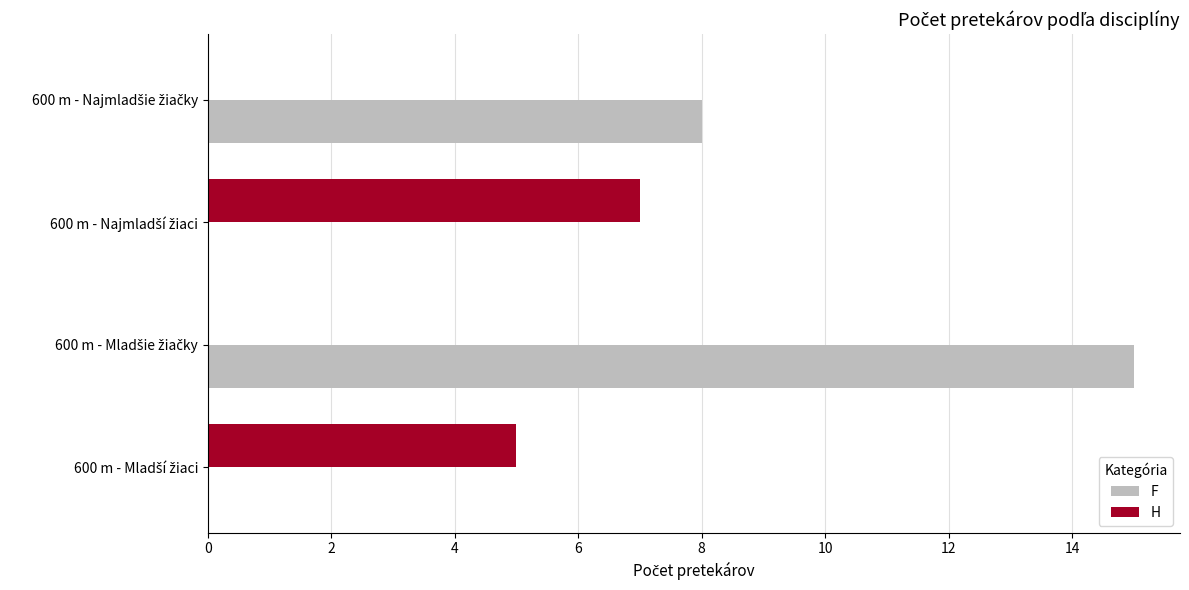

What are all the series names shown in the legend?

F, H